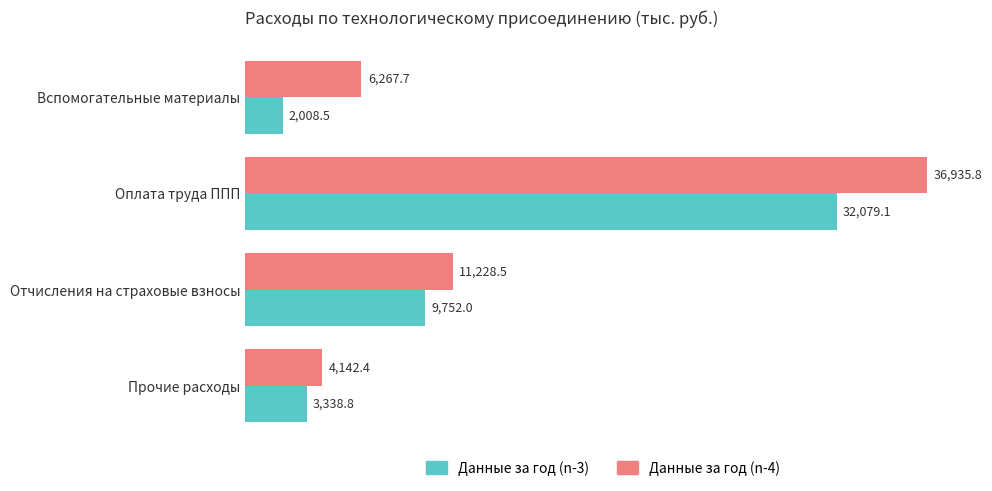

At which category is the sum across all series the highest?

Оплата труда ППП